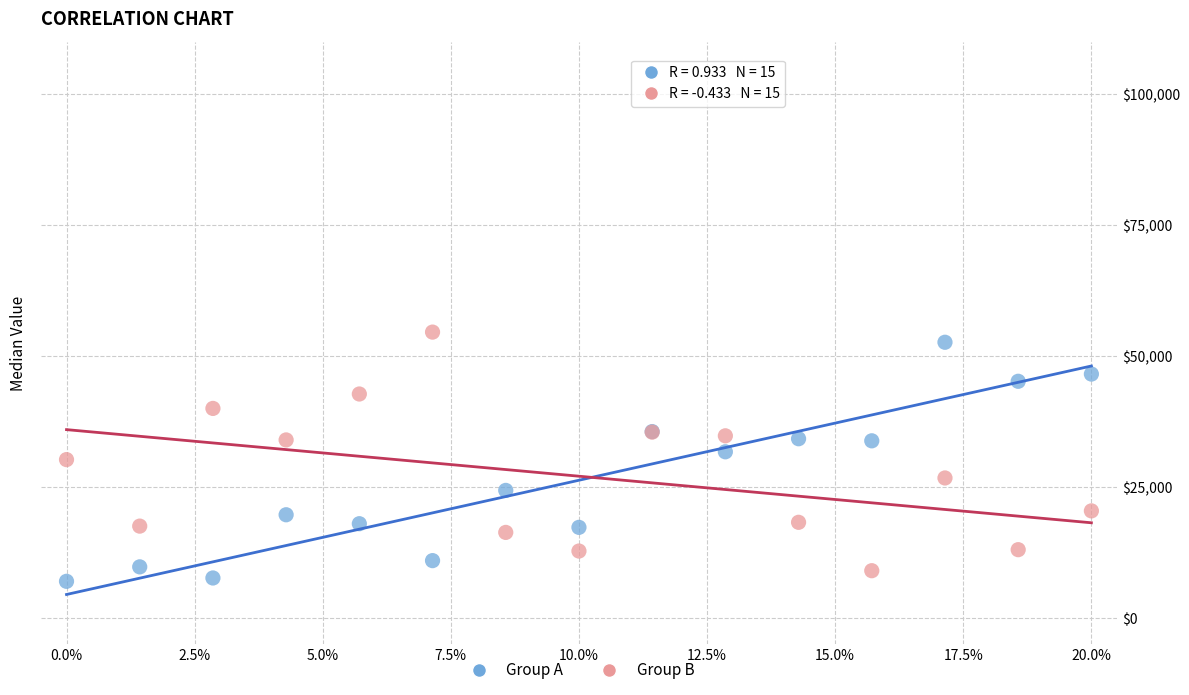

What are all the series names shown in the legend?

Group A, Group B